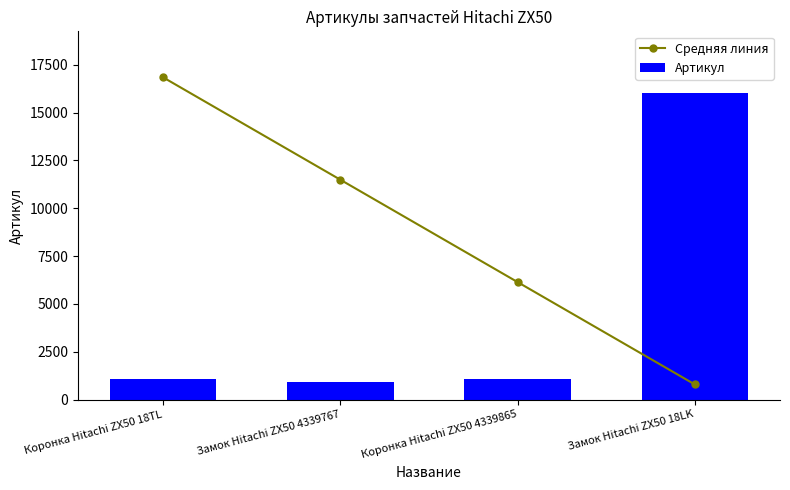

Which category has the highest value across all series?

Коронка Hitachi ZX50 18TL